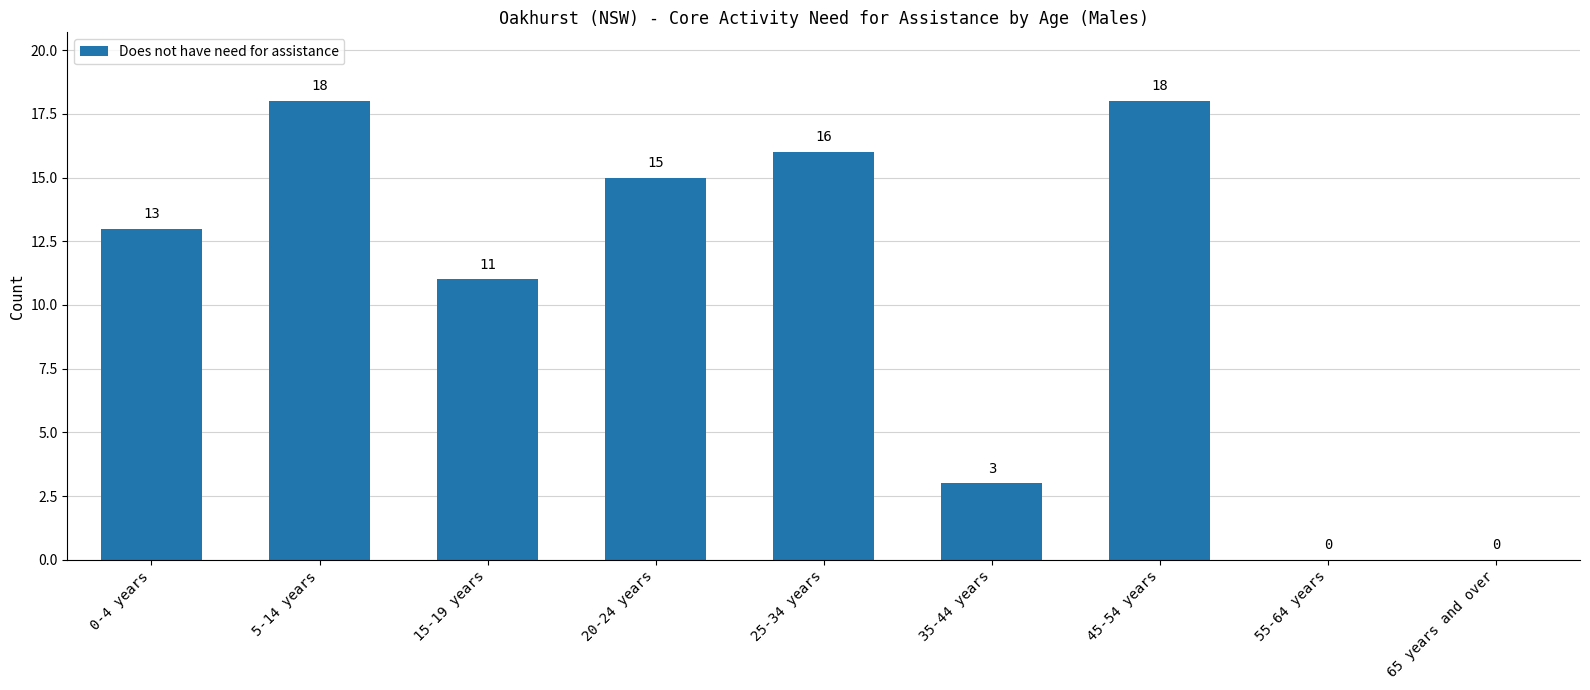

How many positive values are there?

7